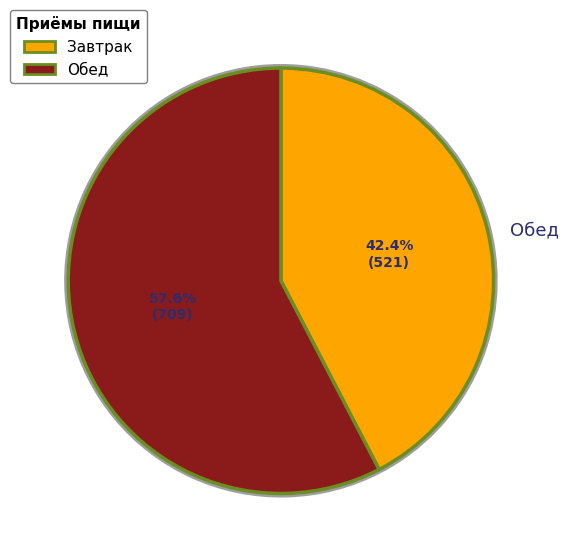

What is the change in value from Завтрак to Обед?

+187.9